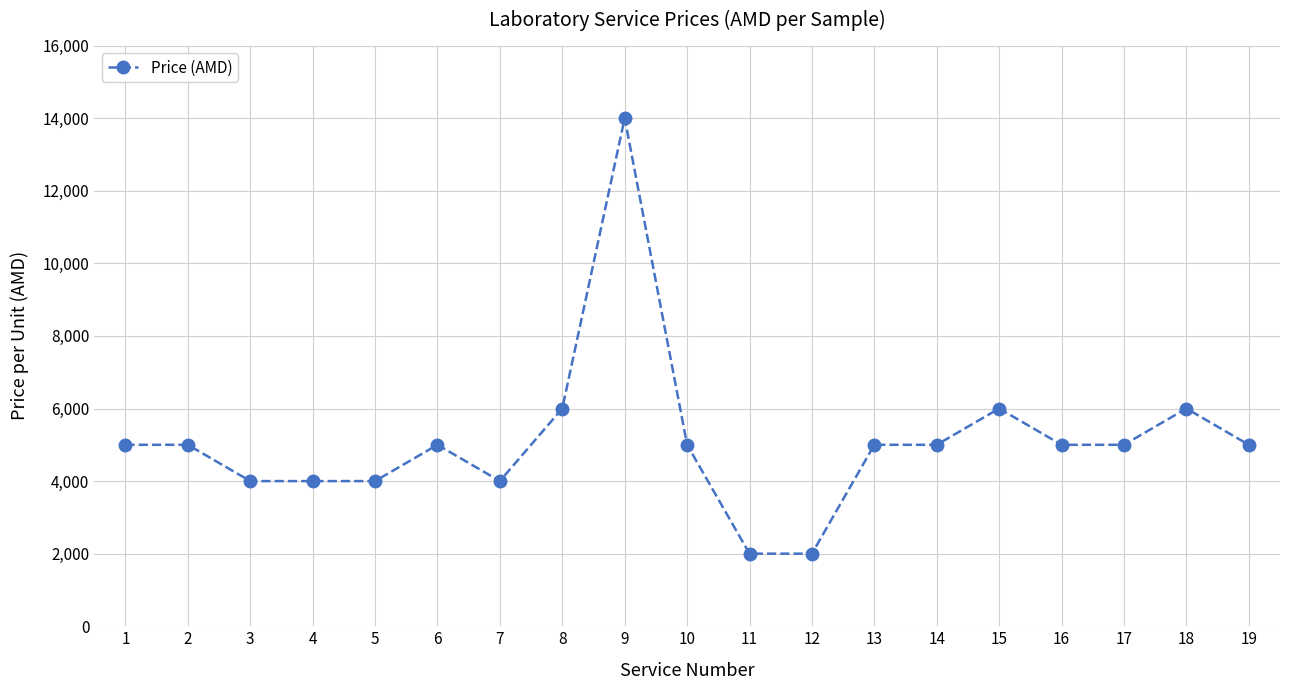

What is the greatest value displayed?

14000